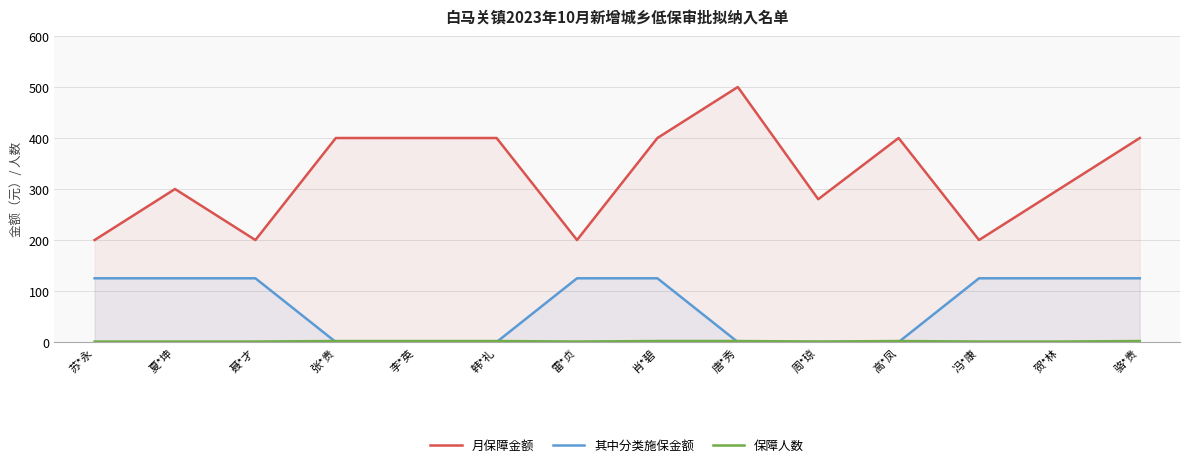

How many positive values does the 其中分类施保金额 series have?

8